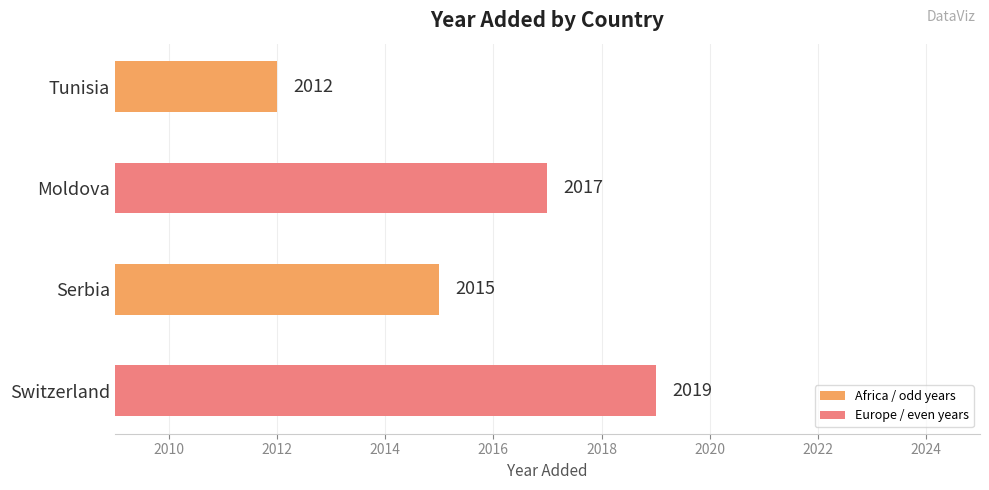

List the labels in order of value, smallest first.

Tunisia, Serbia, Moldova, Switzerland